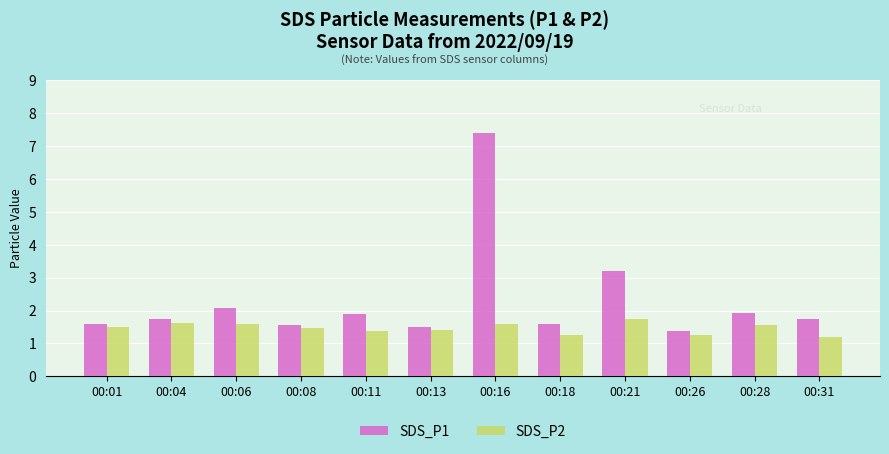

Rank the series by their maximum value, from lowest to highest.

SDS_P2, SDS_P1